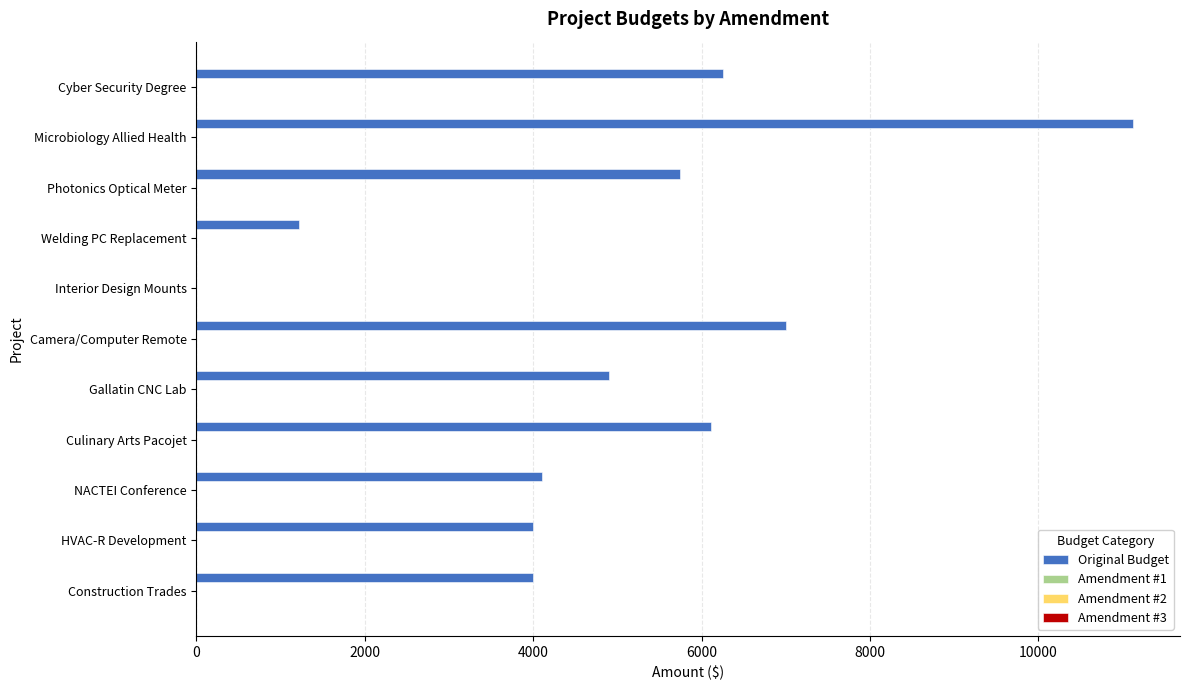

What is the greatest value displayed?

11124.8